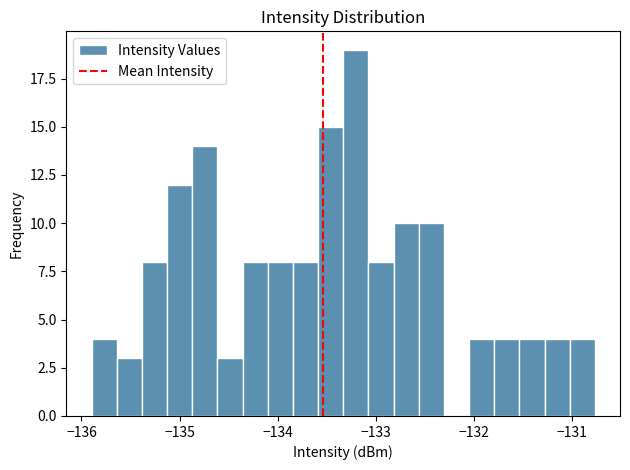

Around what value on the x-axis is the tallest bar? Give the approximate position of its centre, as read against the axis.

-133.2